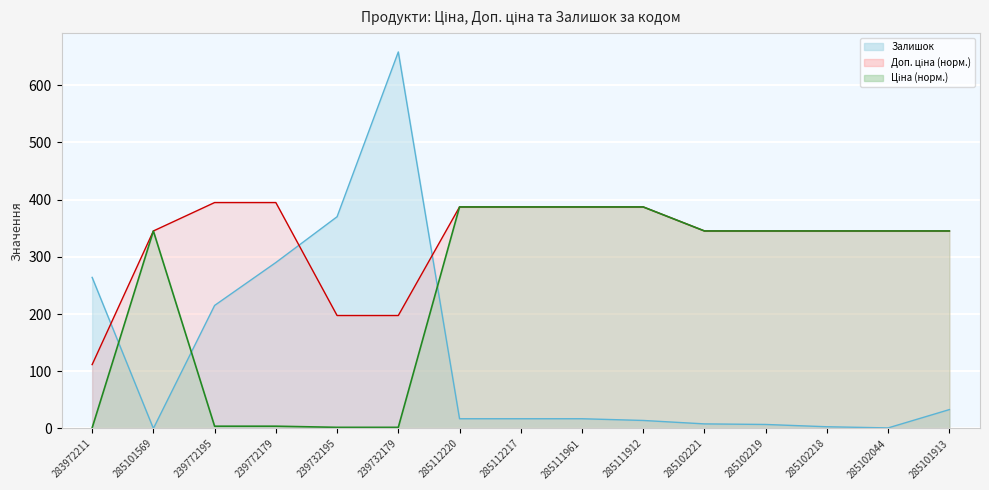

How many lines are shown in the chart?

3